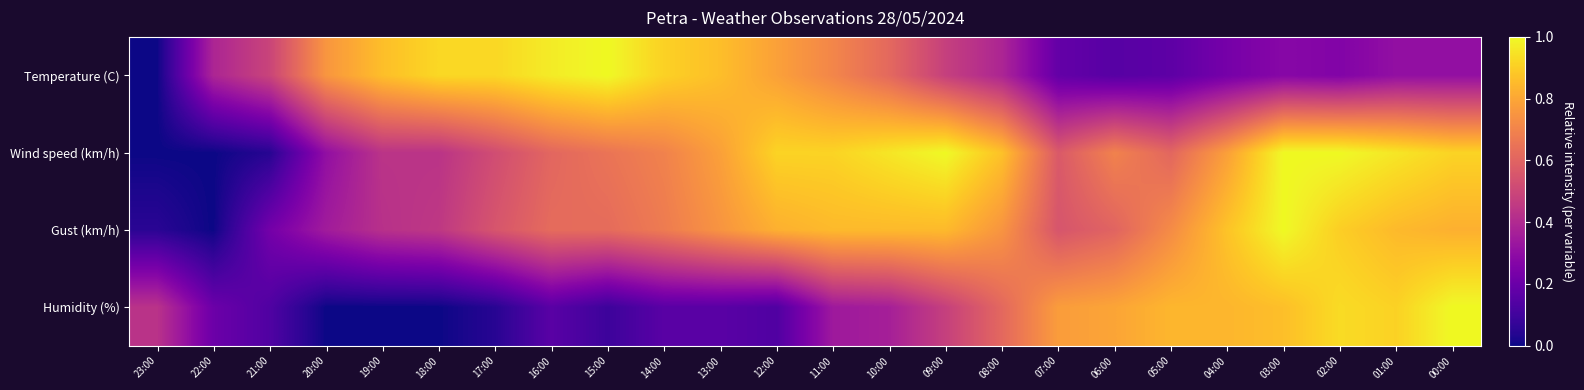

At which category is the sum across all series the highest?

03:00